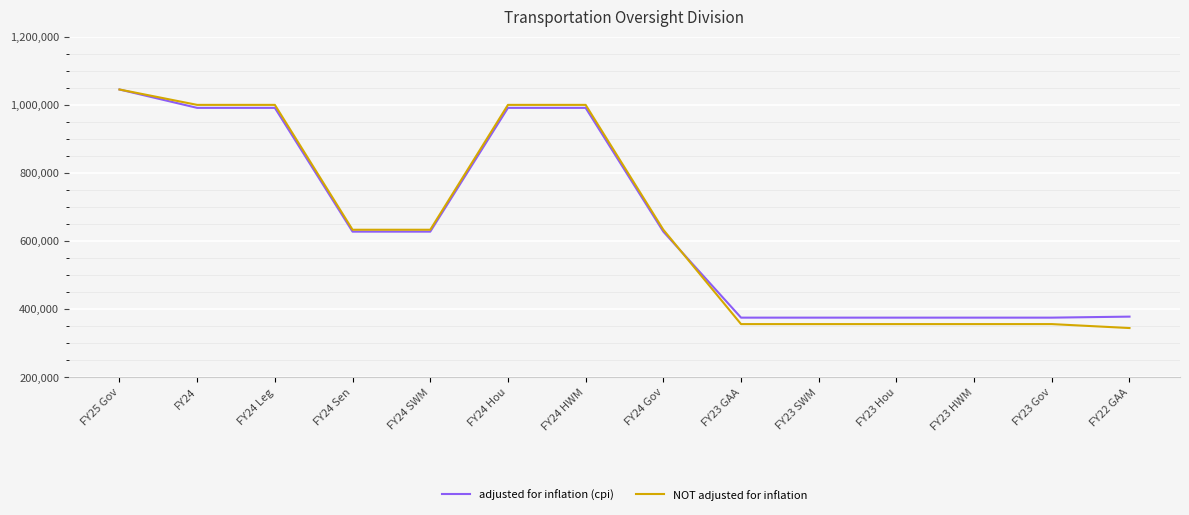

What is the average value of the adjusted for inflation (cpi) series?

653472